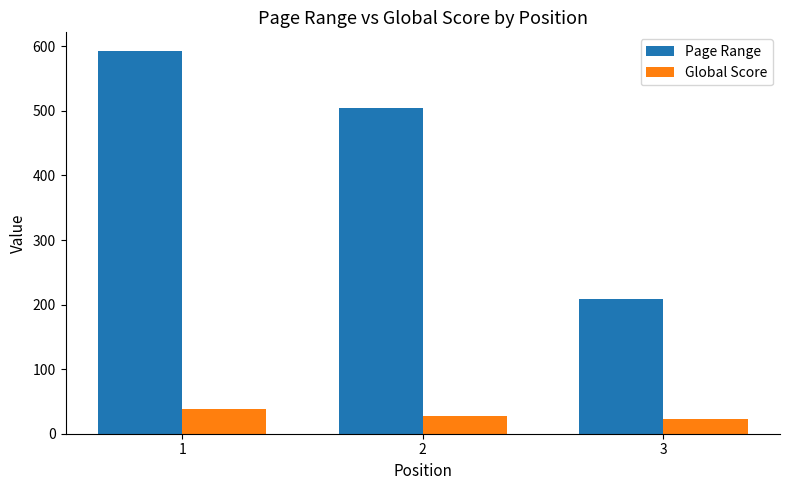

Read the Global Score value at 2, to the nearest 5.

30